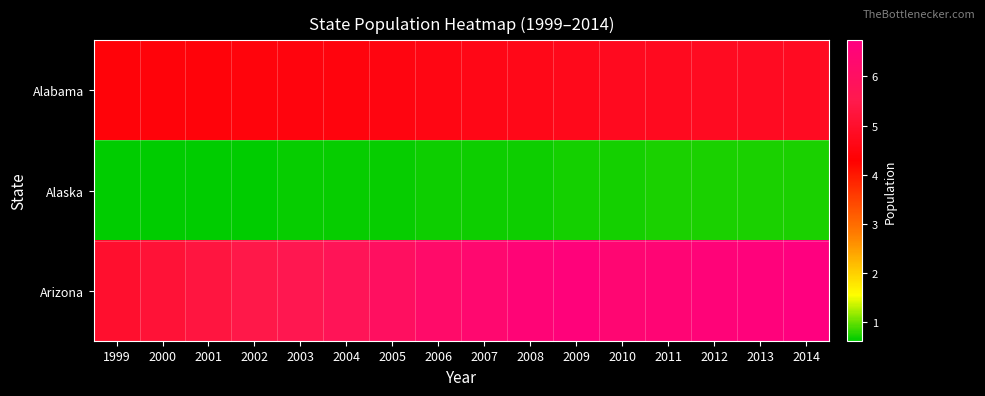

Reading left to right, transcribe all the data shown in this chart.

Alabama: 1999=4430141	2000=4451849	2001=4464034	2002=4472420	2003=4490591	2004=4512190	2005=4545049	2006=4597688	2007=4637904	2008=4677464	2009=4708708	2010=4785579	2011=4798649	2012=4813946	2013=4827660	2014=4840037
Alaska: 1999=624779	2000=627499	2001=633316	2002=642691	2003=650884	2004=661569	2005=669488	2006=677325	2007=682297	2008=688125	2009=698473	2010=714015	2011=722259	2012=730825	2013=736760	2014=736759
Arizona: 1999=5023823	2000=5166697	2001=5304417	2002=5452108	2003=5591206	2004=5759425	2005=5974834	2006=6192100	2007=6338755	2008=6500180	2009=6595778	2010=6407172	2011=6468732	2012=6551149	2013=6634997	2014=6731484